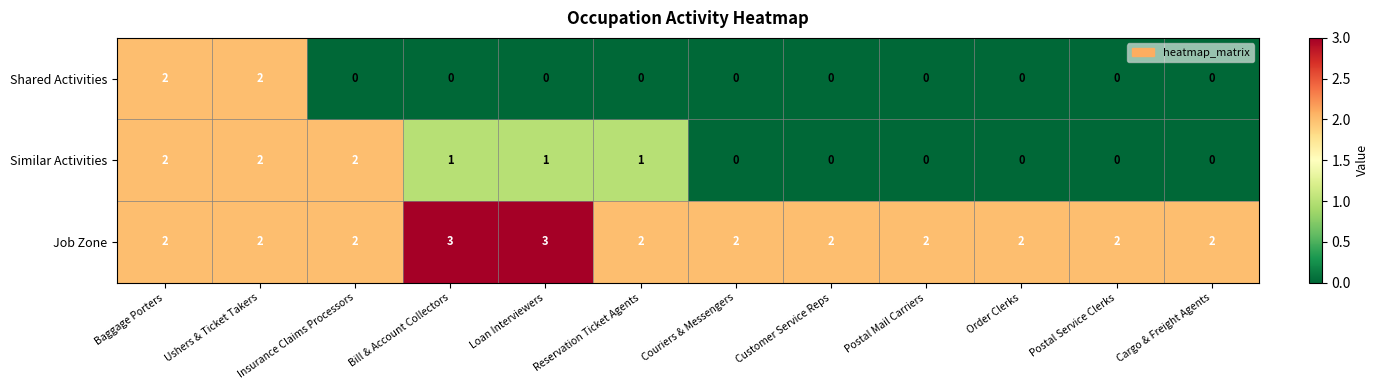

Which series has the largest total across all categories?

Job Zone